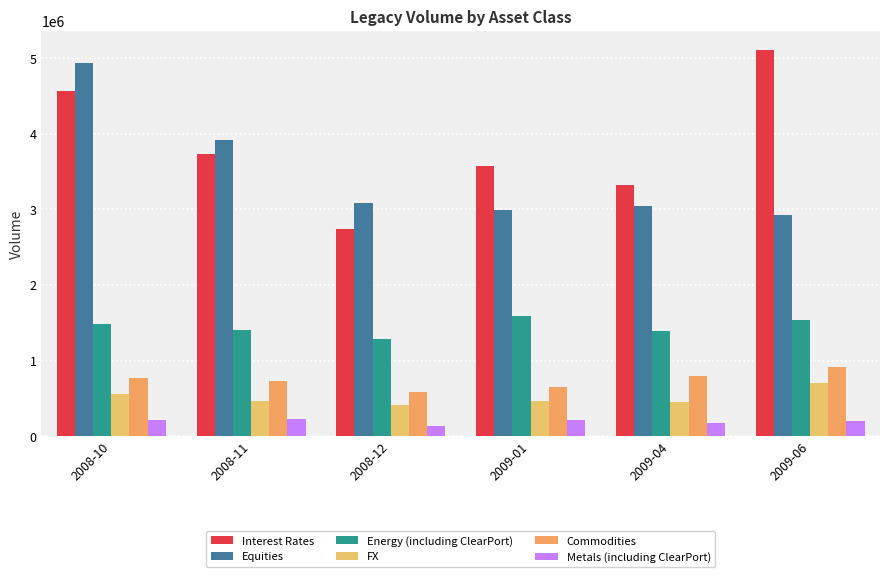

What is the value of the Metals (including ClearPort) bar at the 4th from the left?

218858.5